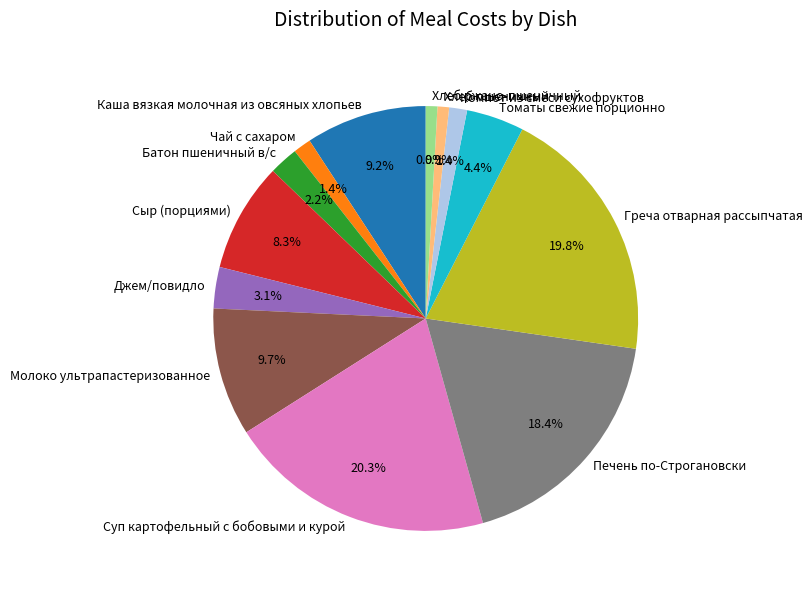

To the nearest percent, what is the combined percentage of Суп картофельный с бобовыми и курой and Хлеб ржано-пшеничный?

21%